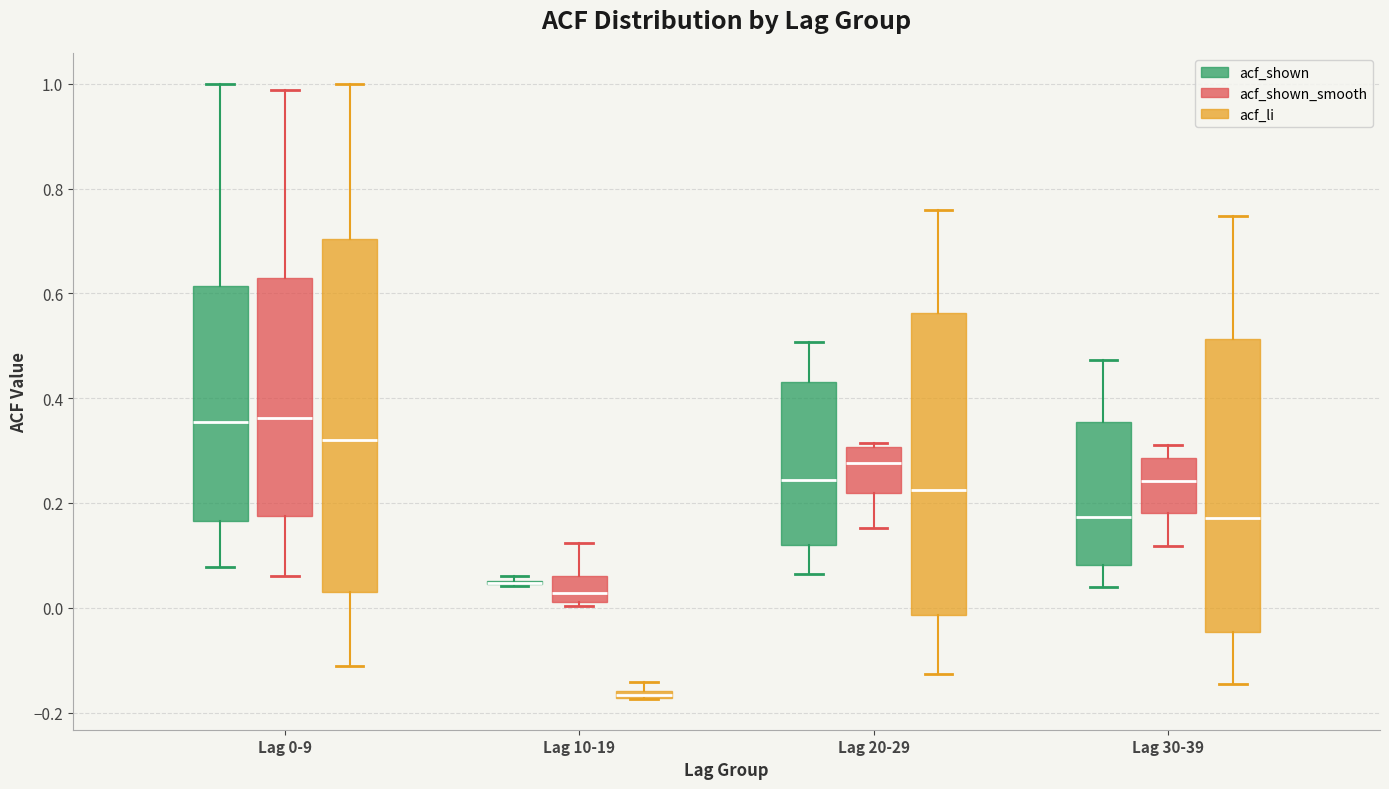

Where is the upper edge of the box for Lag 0-9 (acf_shown_smooth) on the y-axis? The values are not printed on the chart, so give them approximately, as read against the axis.

0.64